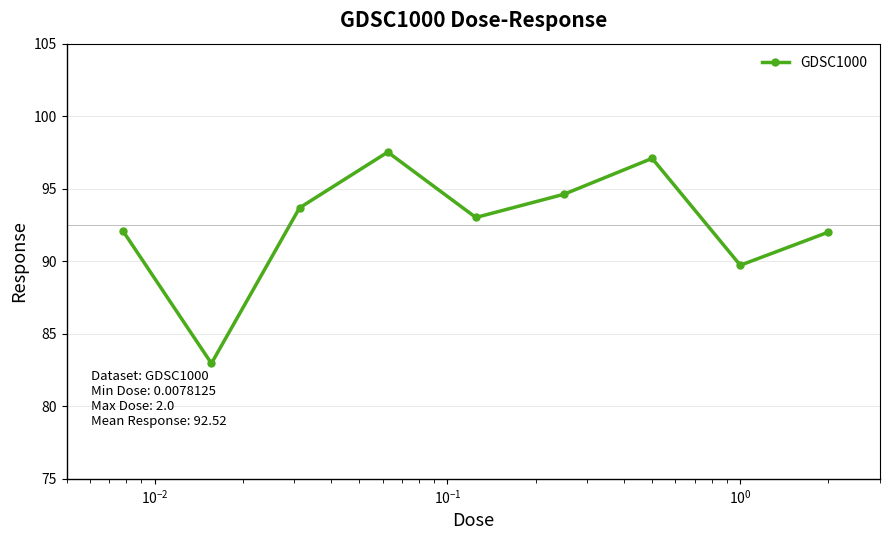

What is the difference between the second highest and minimum values?

14.1